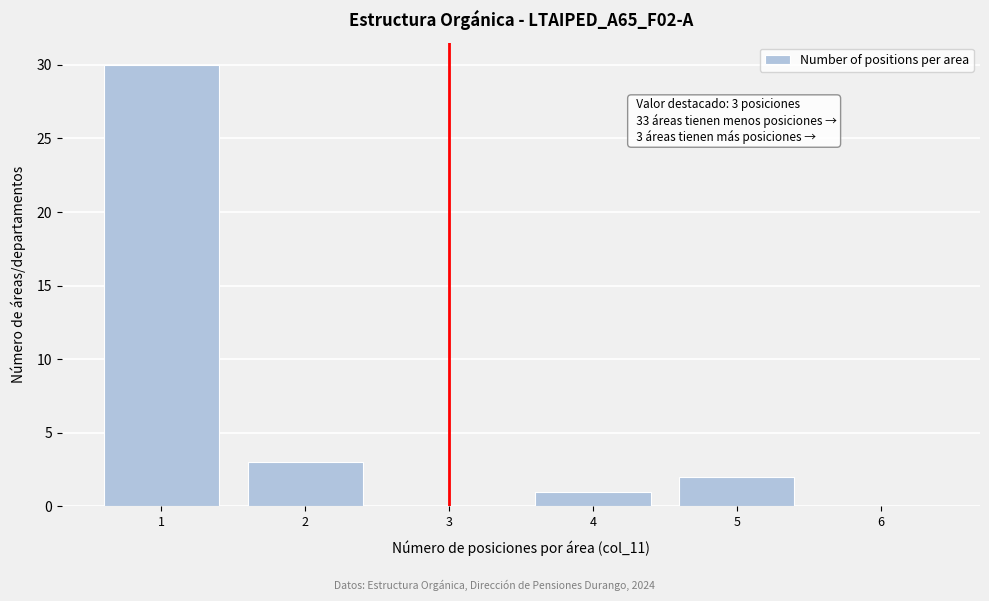

Which range on the x-axis has the tallest bar?

0.5 to 1.5